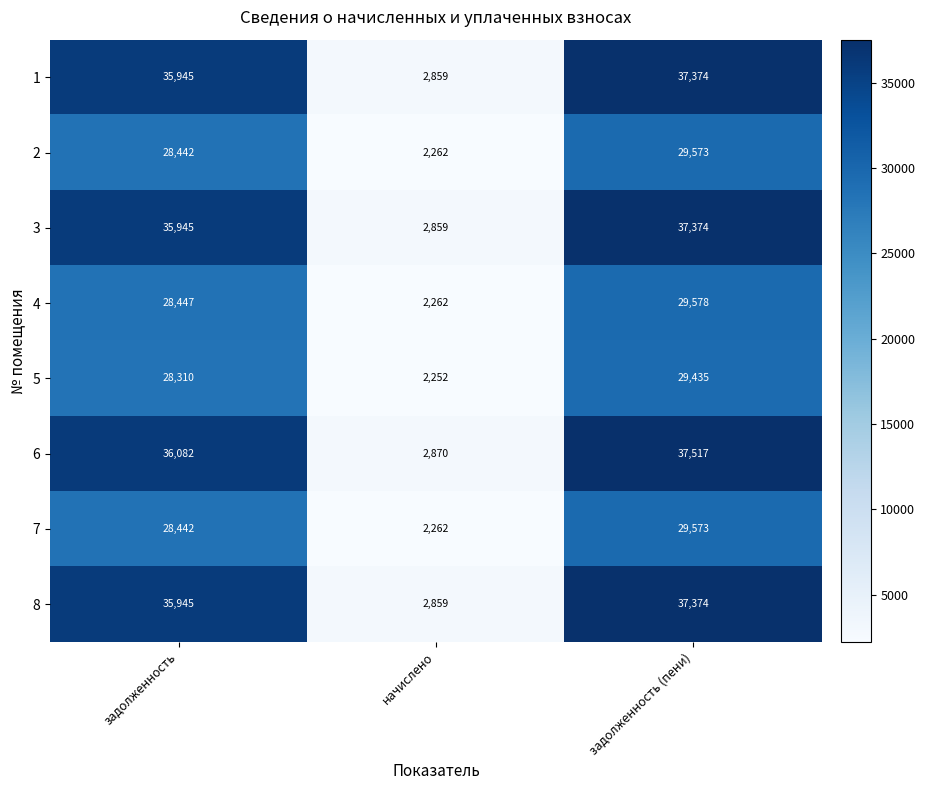

At which category does the chart reach its peak across all series?

задолженность (пени)